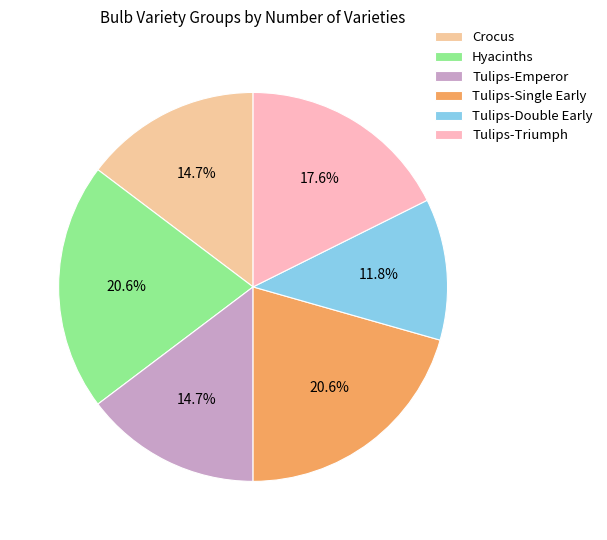

Approximately how many times larger is the value at Tulips-Emperor compared to Tulips-Single Early?

0.7